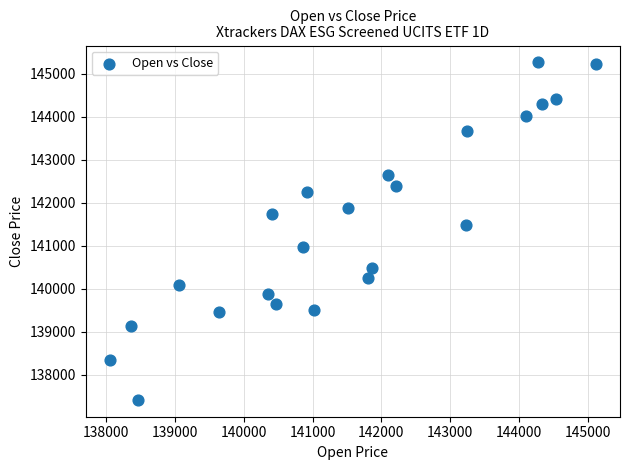

What is the range of X values (max minus min)?

7062